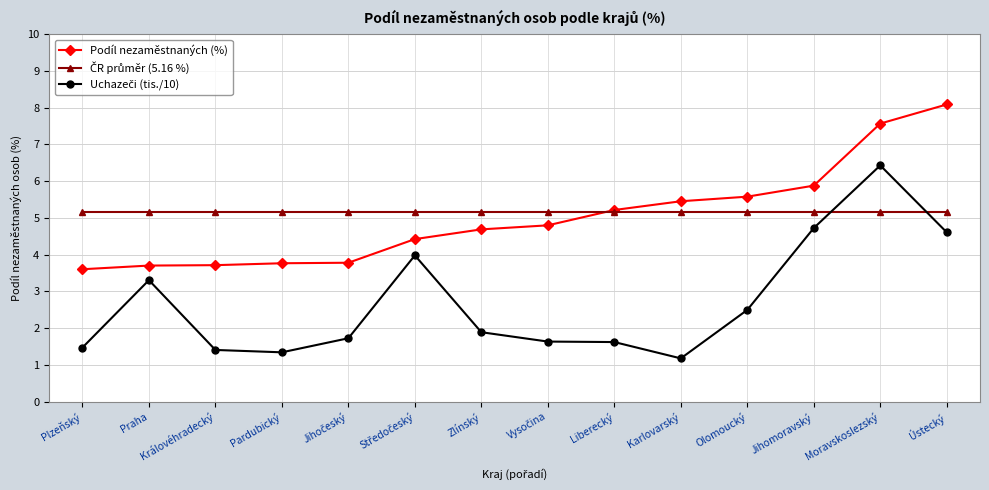

True or false: Podíl nezaměstnaných (%) has a value of 3.6 at Plzeňský.

True